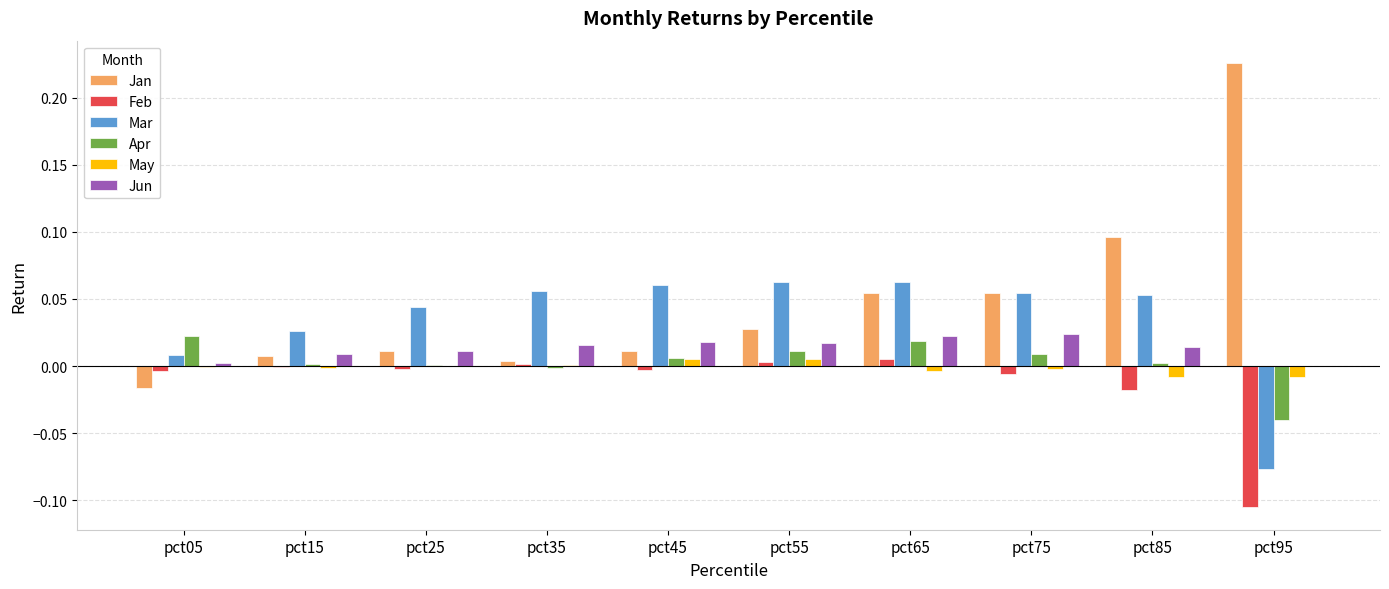

Where is Jan nearest to the value 0?

pct35